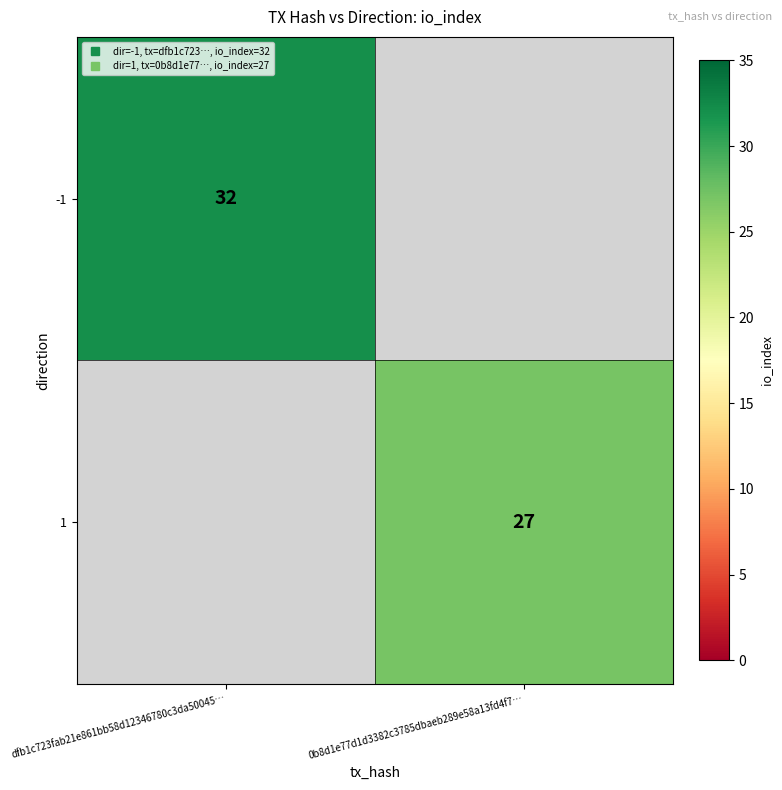

At which label does 1 reach its peak?

dfb1c723fab21e861bb58d12346780c3da50045…